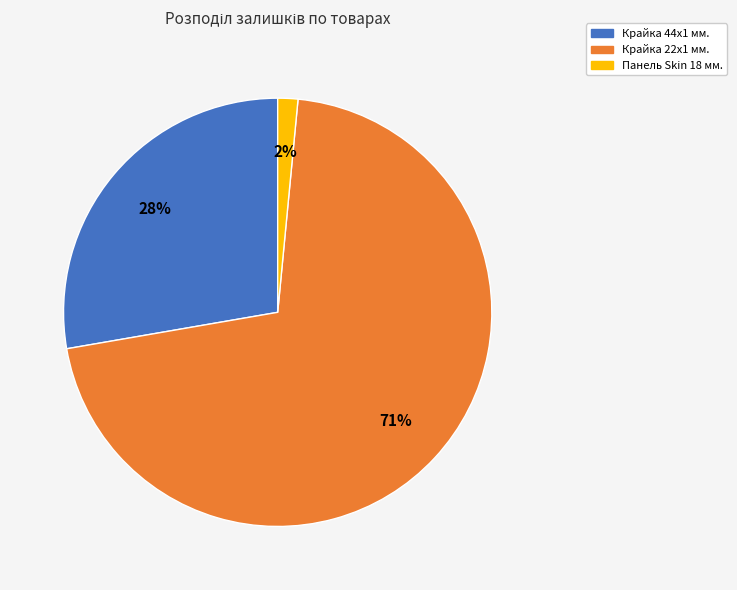

To the nearest percent, what is the average slice percentage?

33%